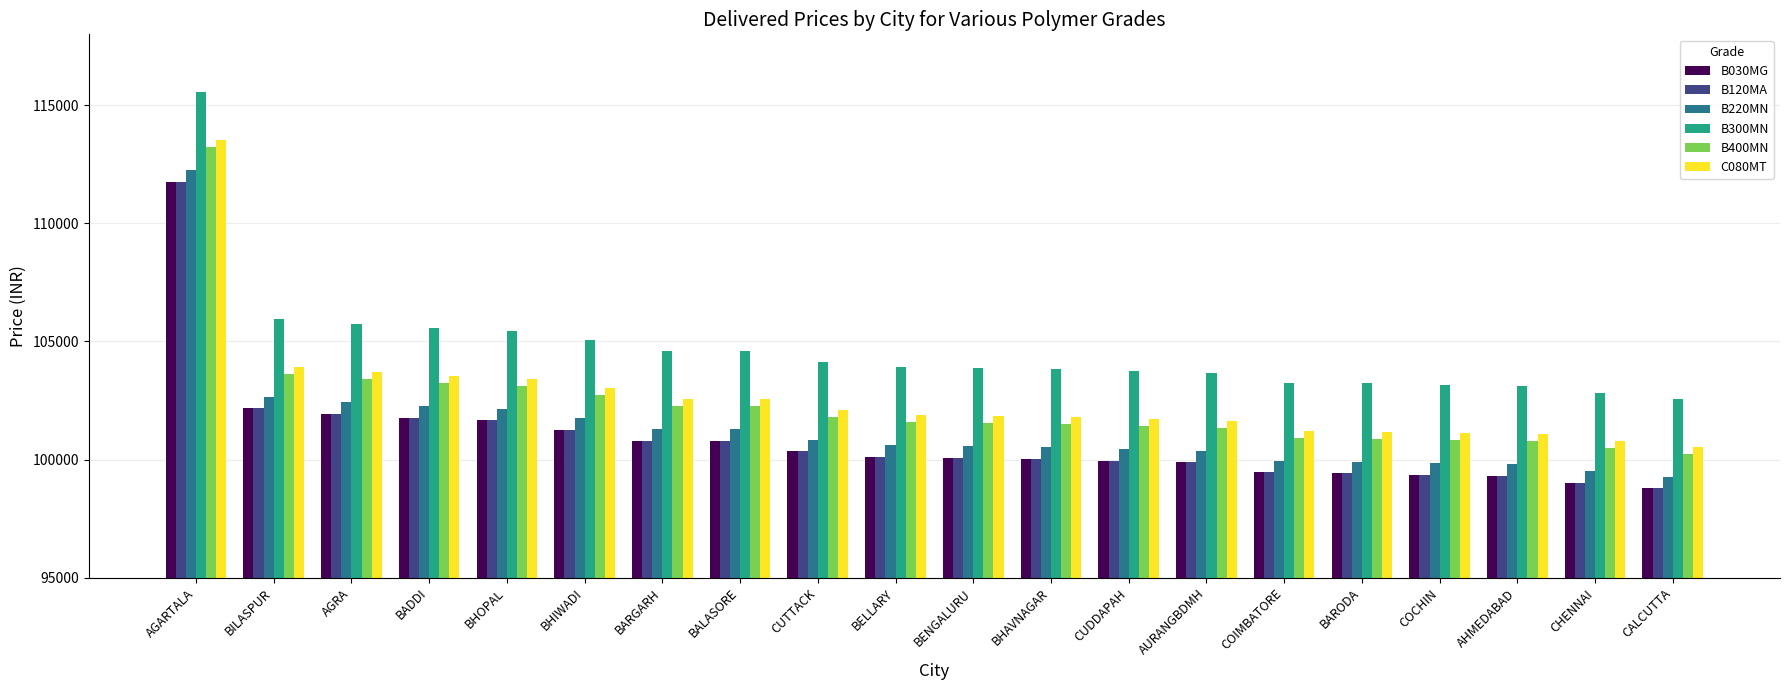

What position from the right is BARODA?

5